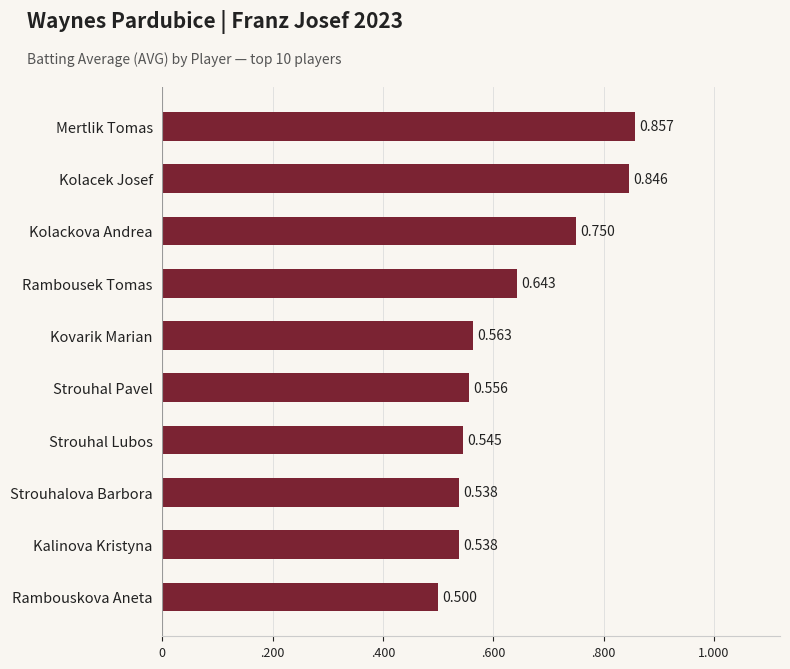

Are the bars horizontal?

Yes